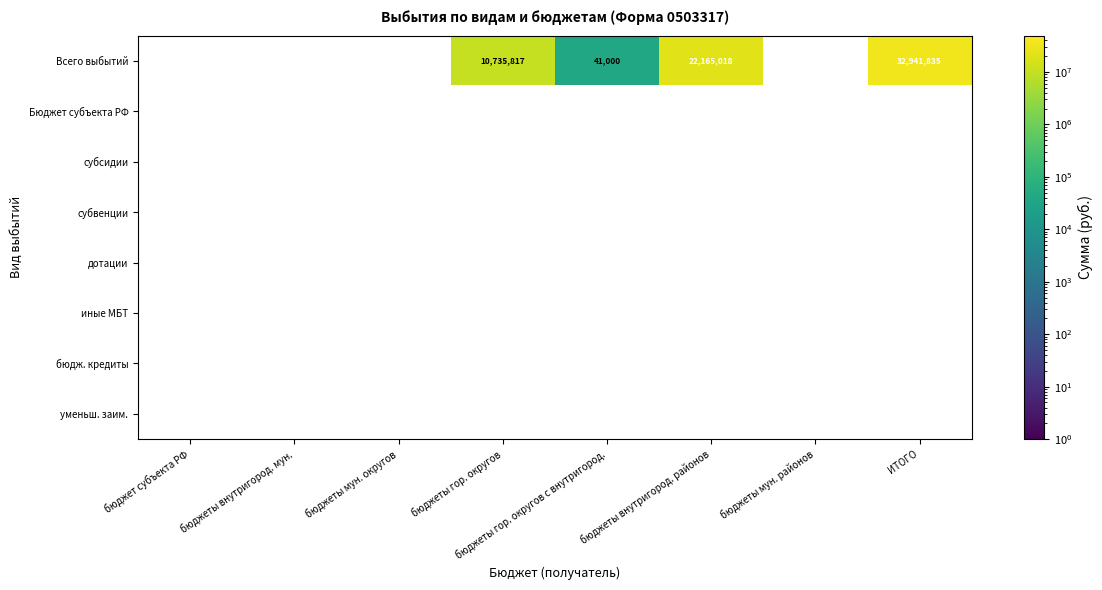

The value of Всего выбытий at бюджеты гор. округов с внутригород. is 10940. True or false?

False